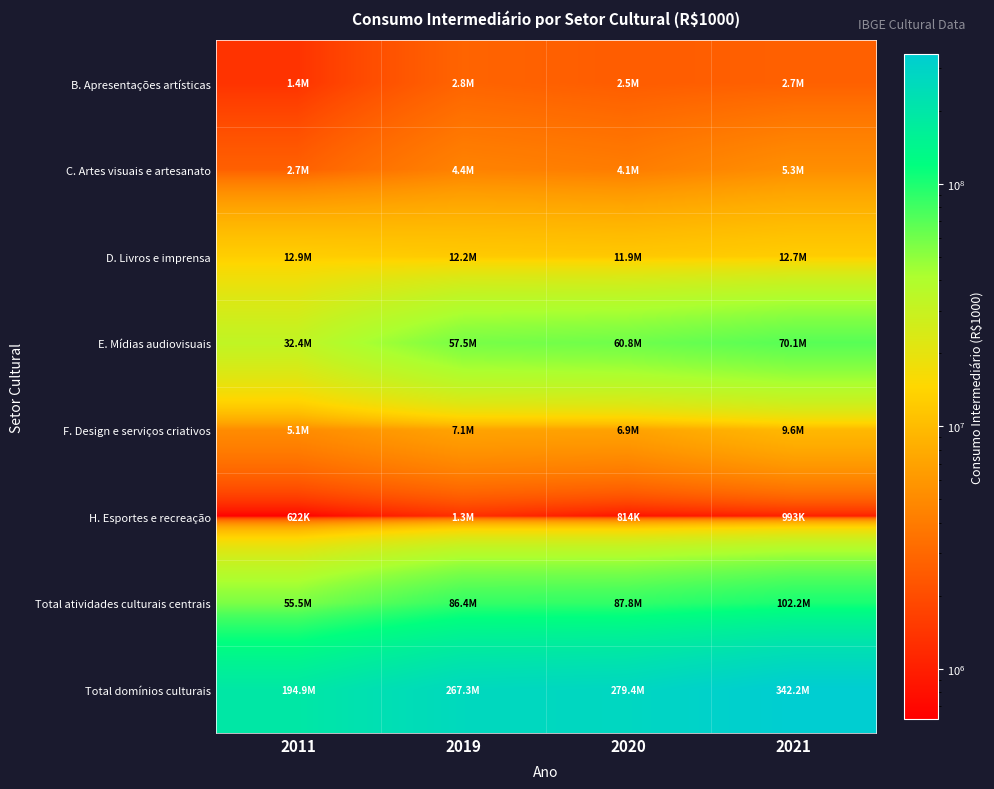

Rank the series at 2011 from lowest to highest value.

H. Esportes e recreação, B. Apresentações artísticas, C. Artes visuais e artesanato, F. Design e serviços criativos, D. Livros e imprensa, E. Mídias audiovisuais, Total atividades culturais centrais, Total domínios culturais